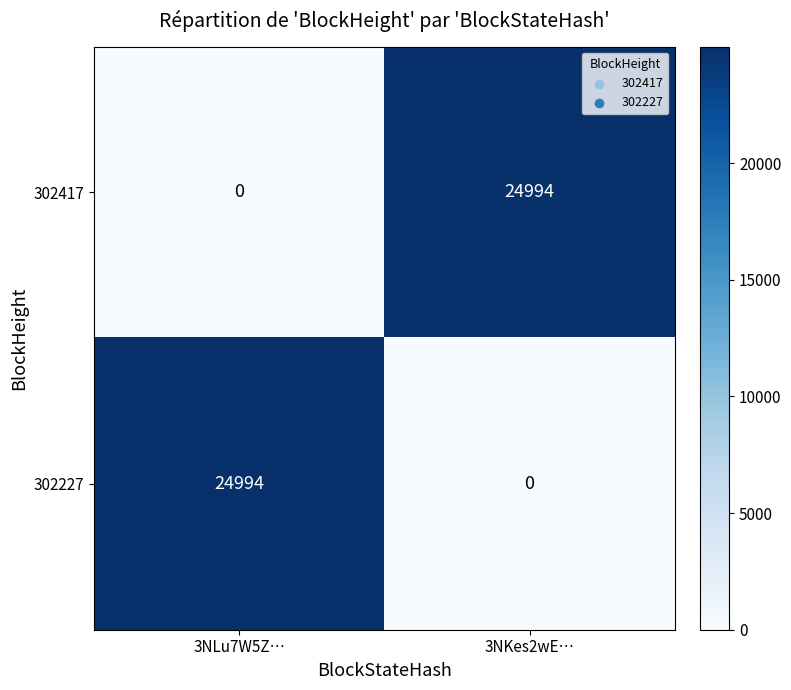

What is the sum of the 302227 values at 3NLu7W5Z… and 3NKes2wE…?

24994